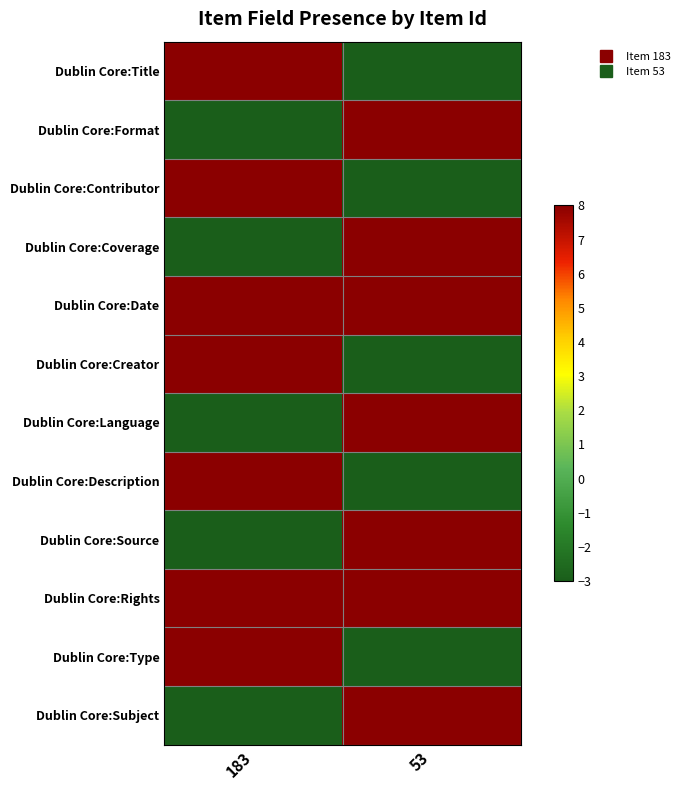

At 53, list the series in order from largest to smallest.

Dublin Core:Format, Dublin Core:Coverage, Dublin Core:Date, Dublin Core:Language, Dublin Core:Source, Dublin Core:Rights, Dublin Core:Subject, Dublin Core:Title, Dublin Core:Contributor, Dublin Core:Creator, Dublin Core:Description, Dublin Core:Type